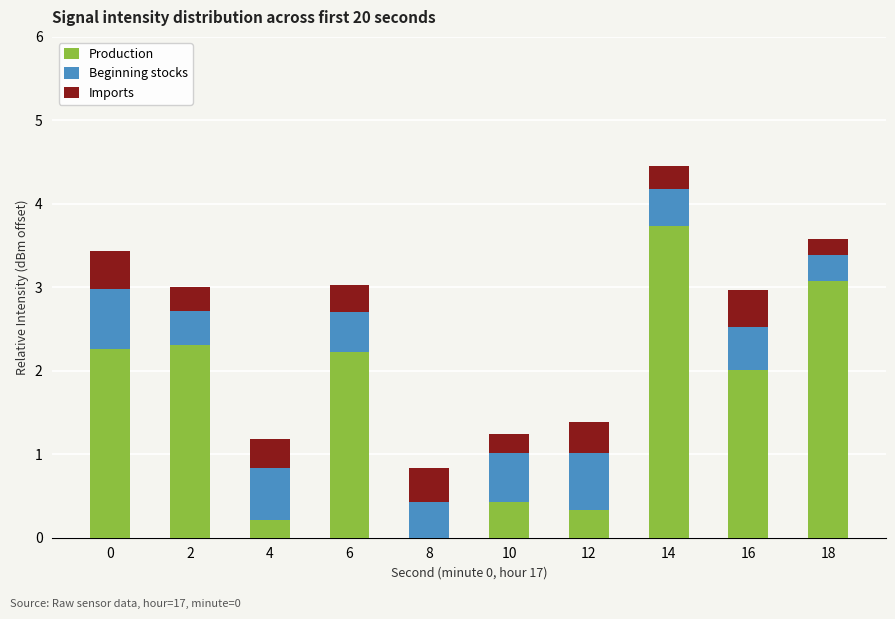

Which category has the highest value in the Production series?

14